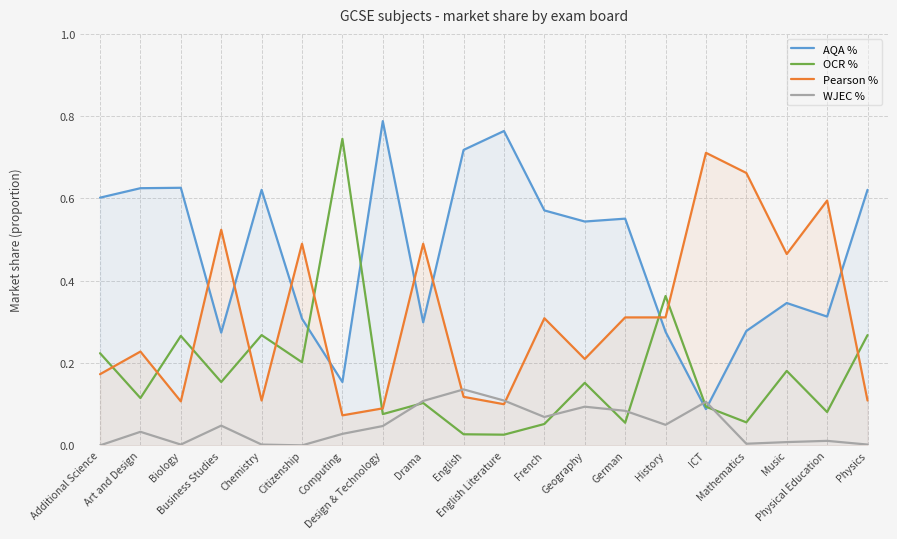

What is the difference between the maximum and minimum values in the WJEC % series?

0.1